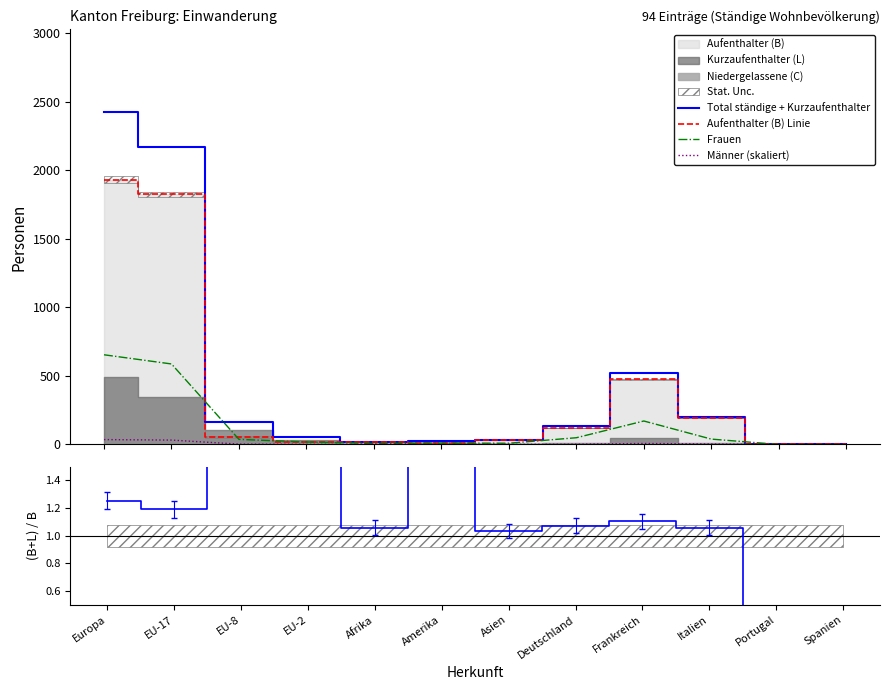

Is the value of Total ständige + Kurzaufenthalter at EU-17 greater than the value of Männer (skaliert) at Italien?

Yes